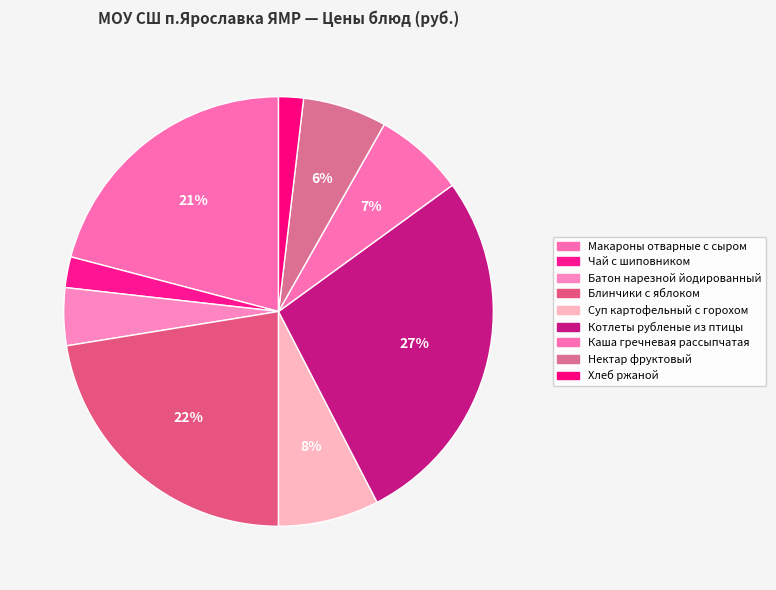

True or false: Чай с шиповником accounts for 12% of the total.

False